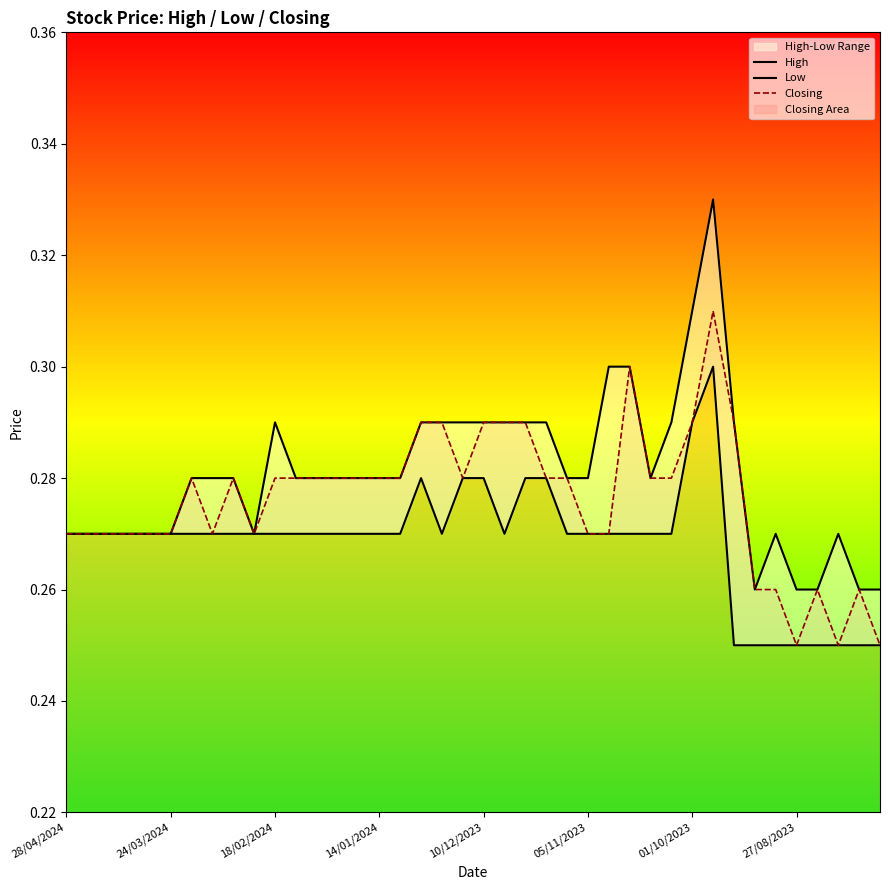

Does the chart have visible grid lines?

No